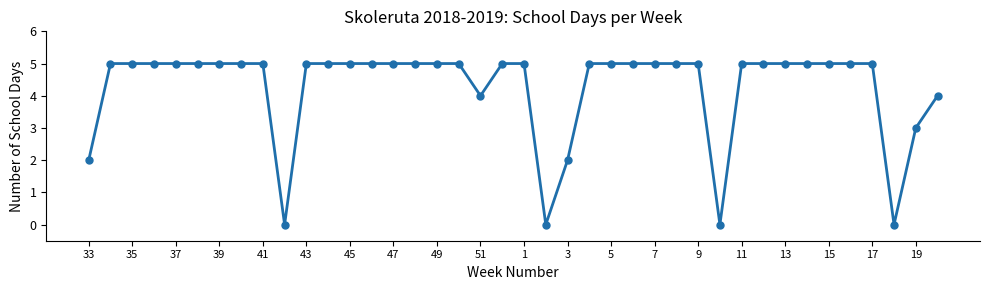

What is the difference between the maximum and minimum values?

5